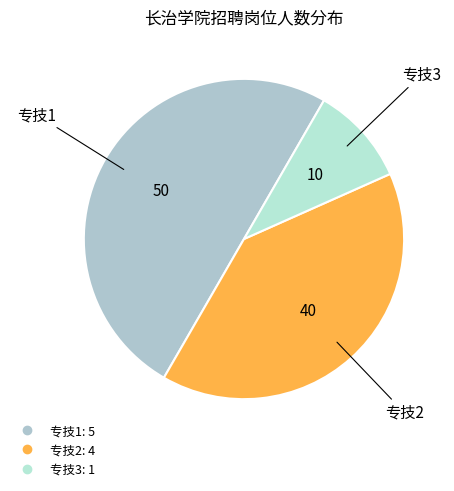

What is the largest slice in the pie chart?

专技1